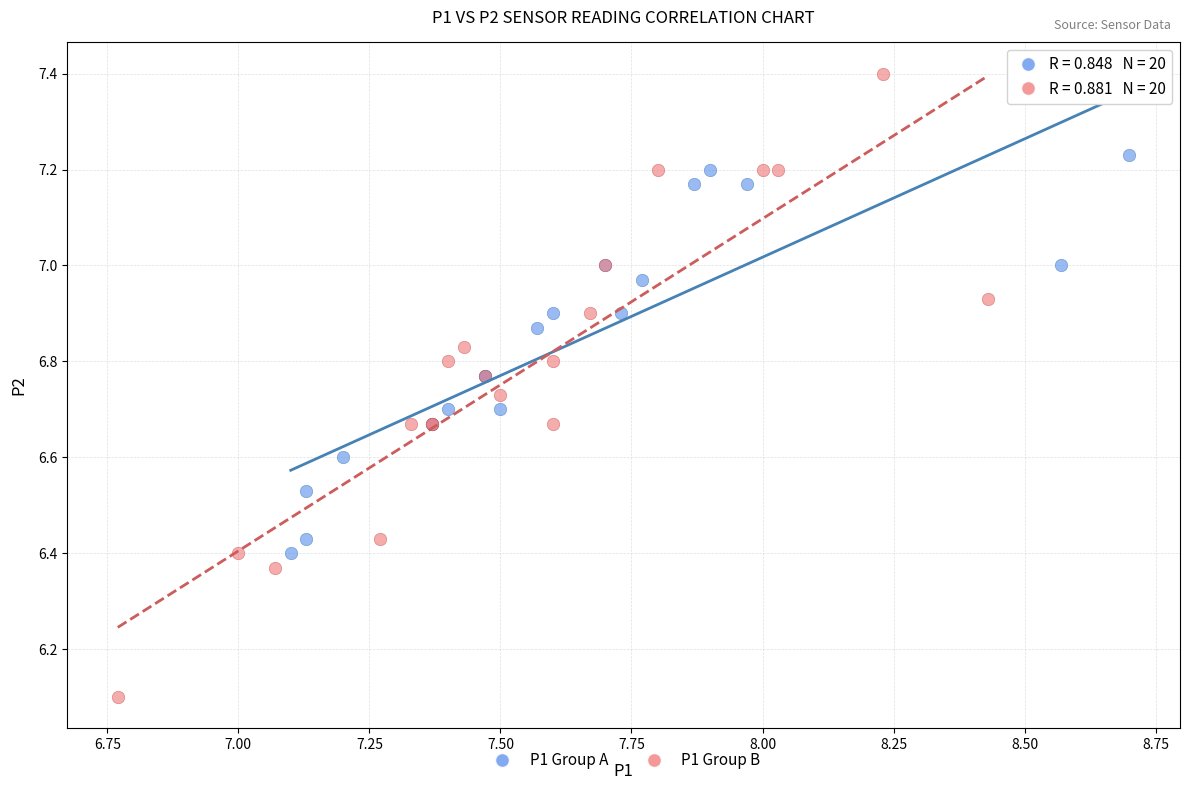

Which series has the widest spread of Y values?

P1 Group B